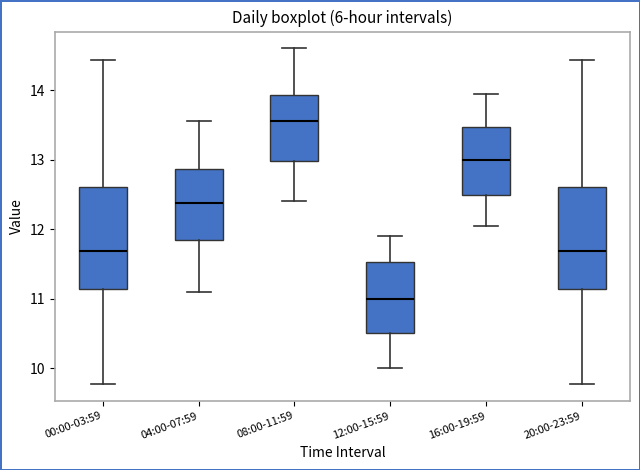

Where is the upper edge of the box for 20:00-23:59 on the y-axis? The values are not printed on the chart, so give them approximately, as read against the axis.

12.6